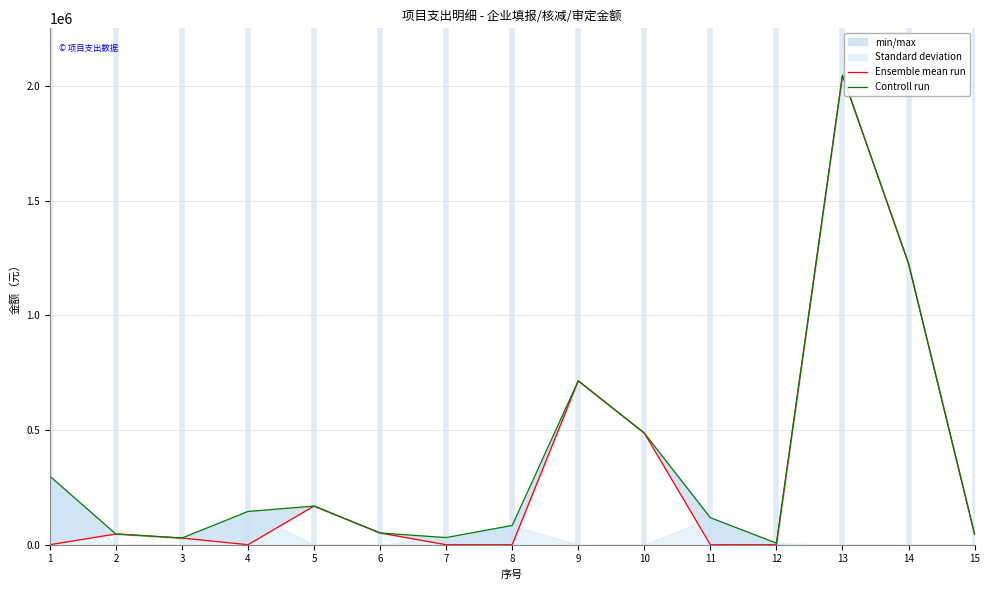

The value of Controll run at 1 is 402612.0. True or false?

False